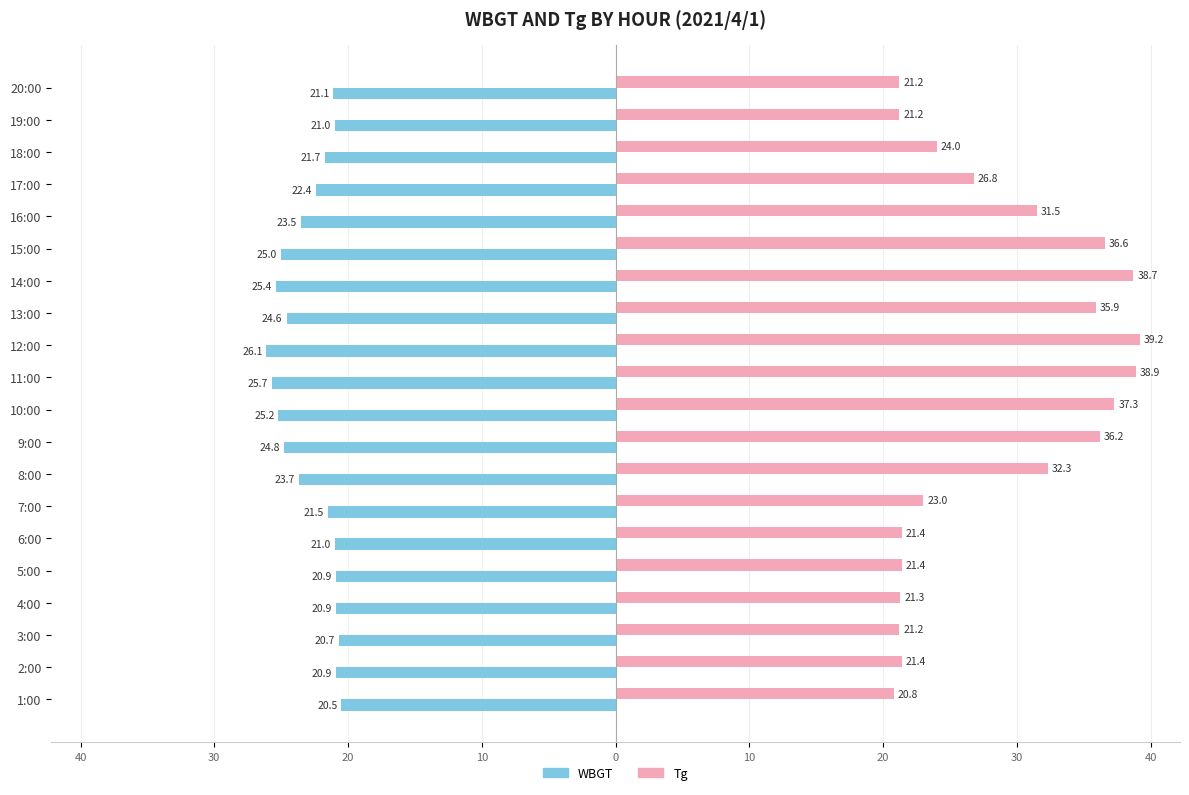

What is the average value of the Tg series?

28.5